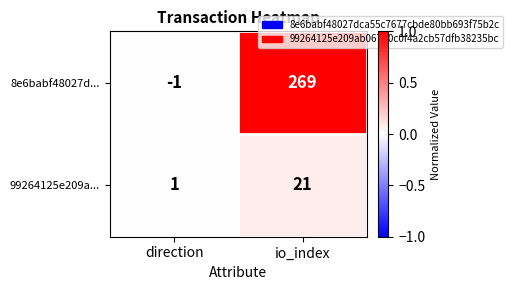

What is the difference between the maximum and minimum values in the 99264125e209a... series?

20